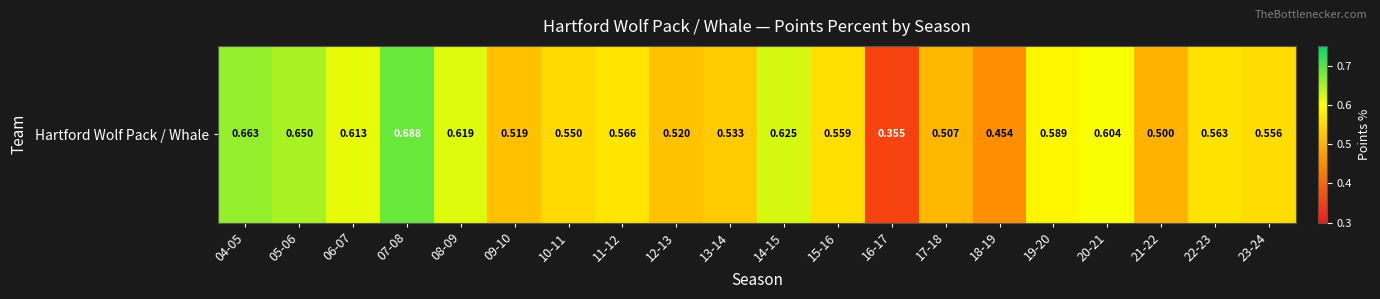

List the labels in order of value, smallest first.

16-17, 18-19, 21-22, 17-18, 09-10, 12-13, 13-14, 10-11, 23-24, 15-16, 22-23, 11-12, 19-20, 20-21, 06-07, 08-09, 14-15, 05-06, 04-05, 07-08